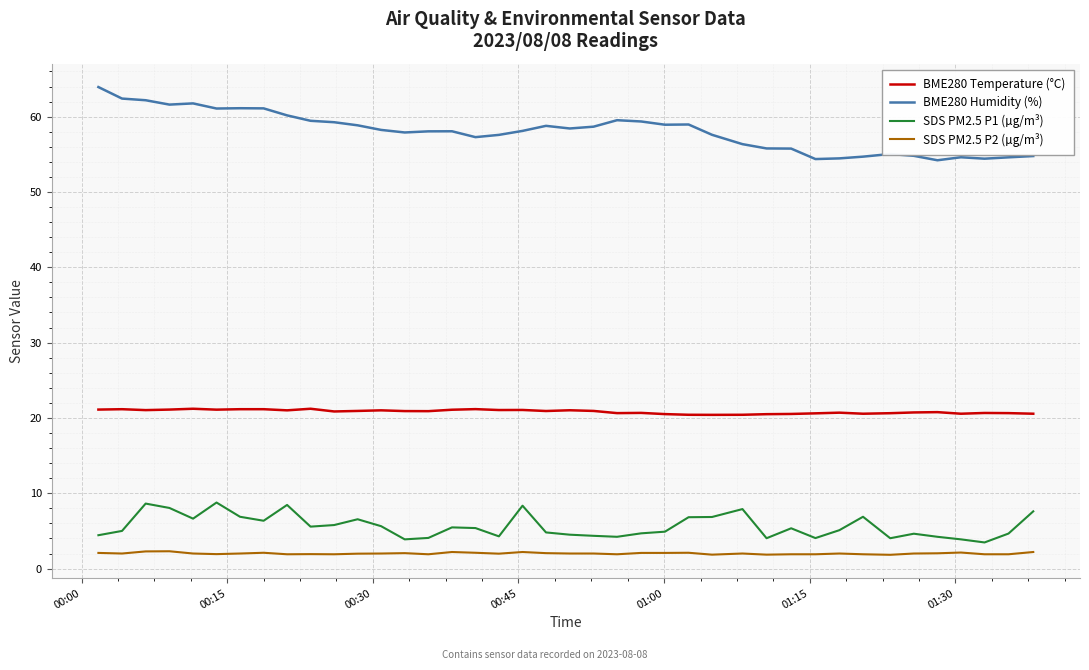

True or false: SDS PM2.5 P1 (µg/m³) and BME280 Humidity (%) intersect in this chart.

False